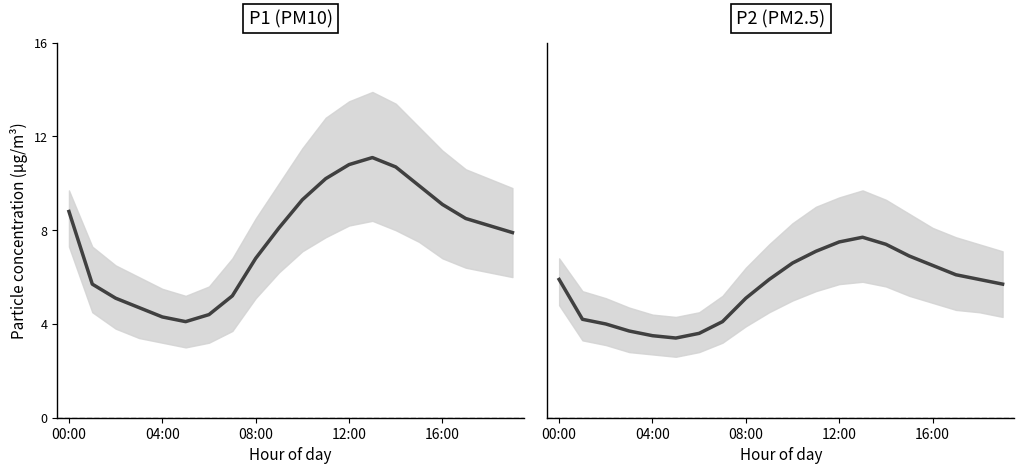

In P2 (PM2.5), how many points are higher than both neighbors (excluding endpoints)?

1